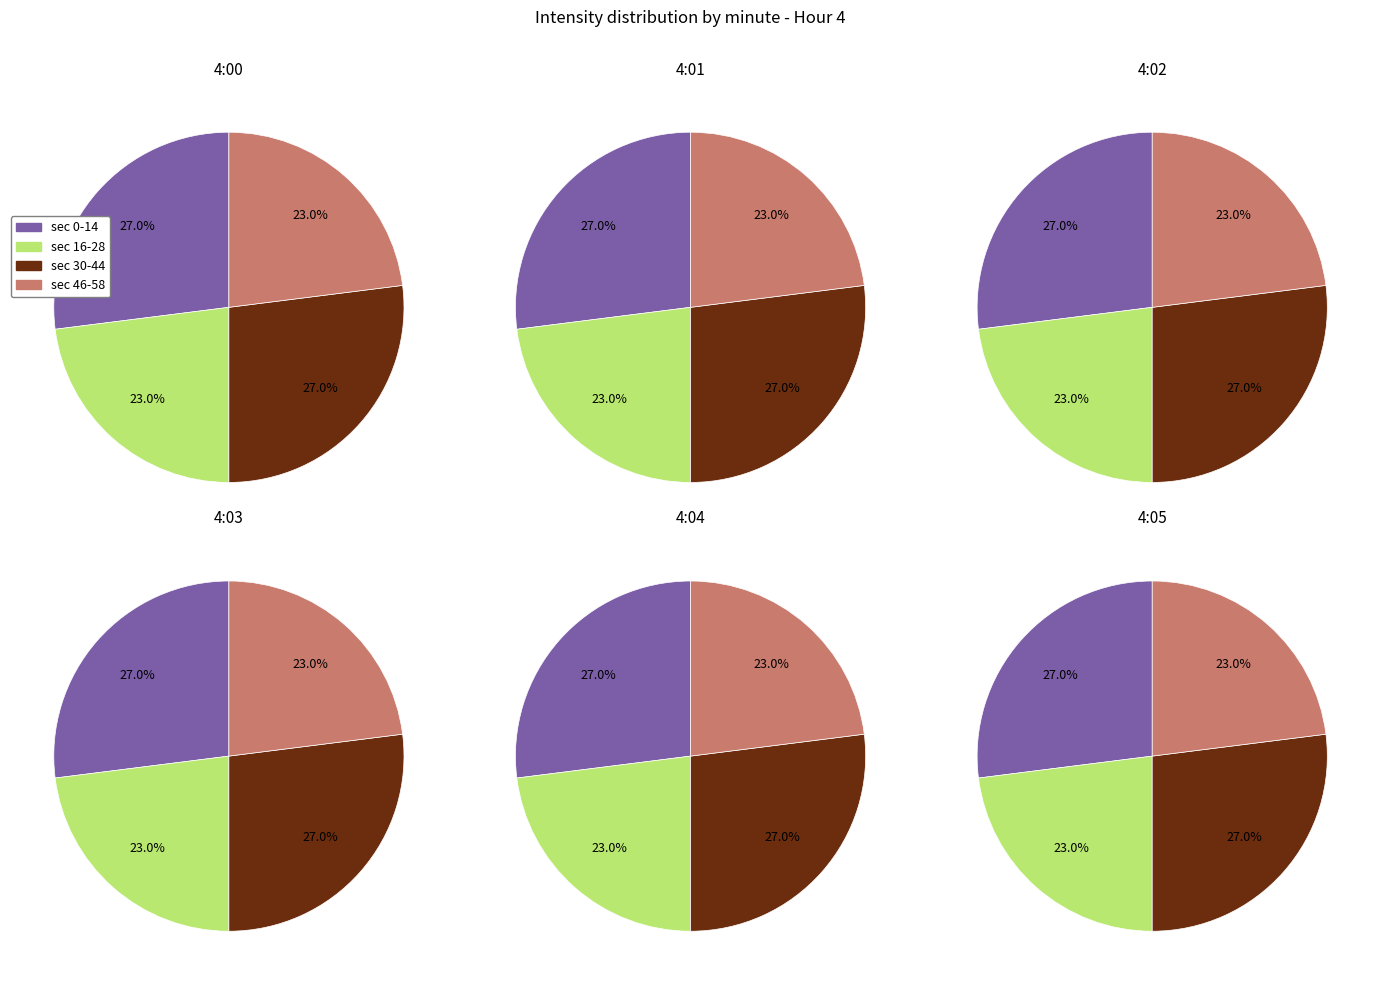

To the nearest percent, what is the average slice percentage?

25%